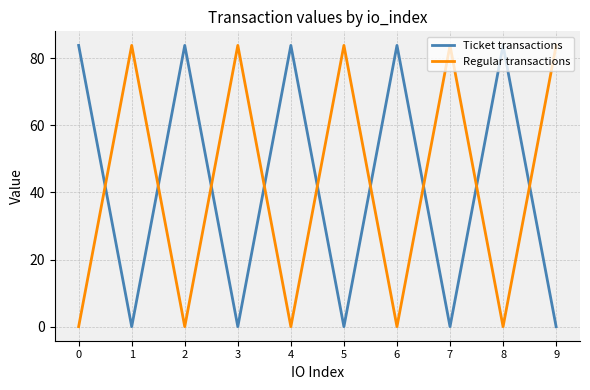

The Ticket transactions series shows 0.1 at 9. True or false?

True